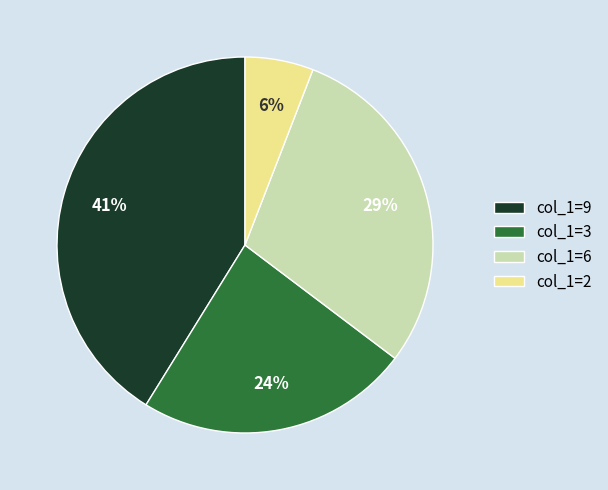

The col_1=2 slice represents 6% of the pie. True or false?

True